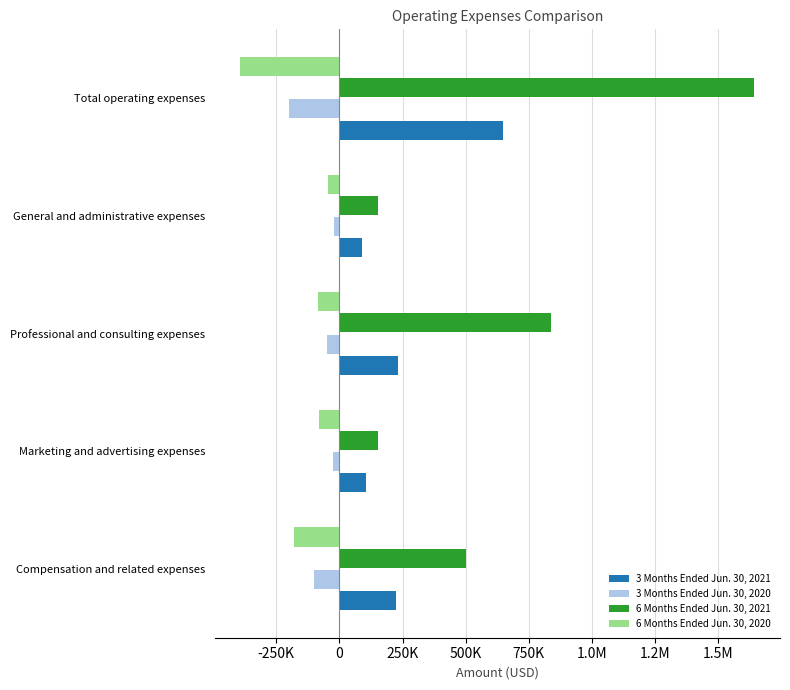

What is the maximum value for 3 Months Ended Jun. 30, 2021?

645927